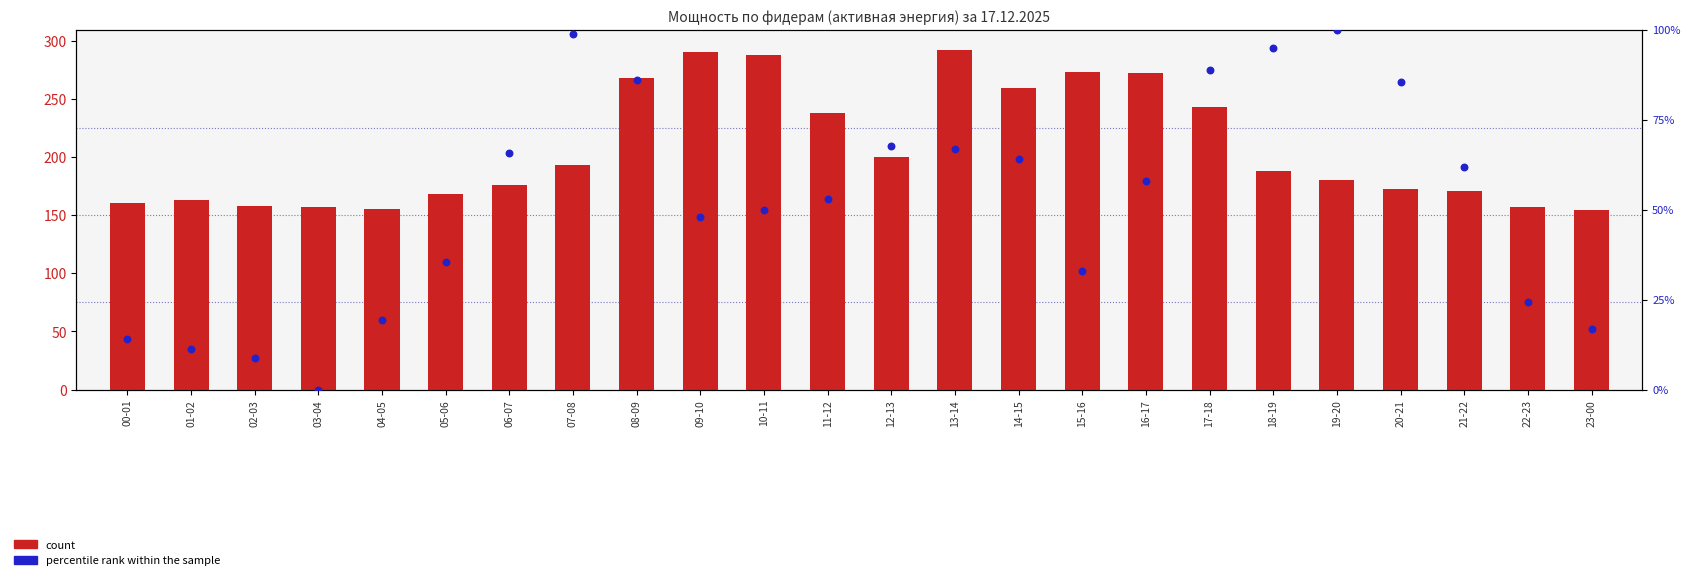

Which series has the largest total across all categories?

count